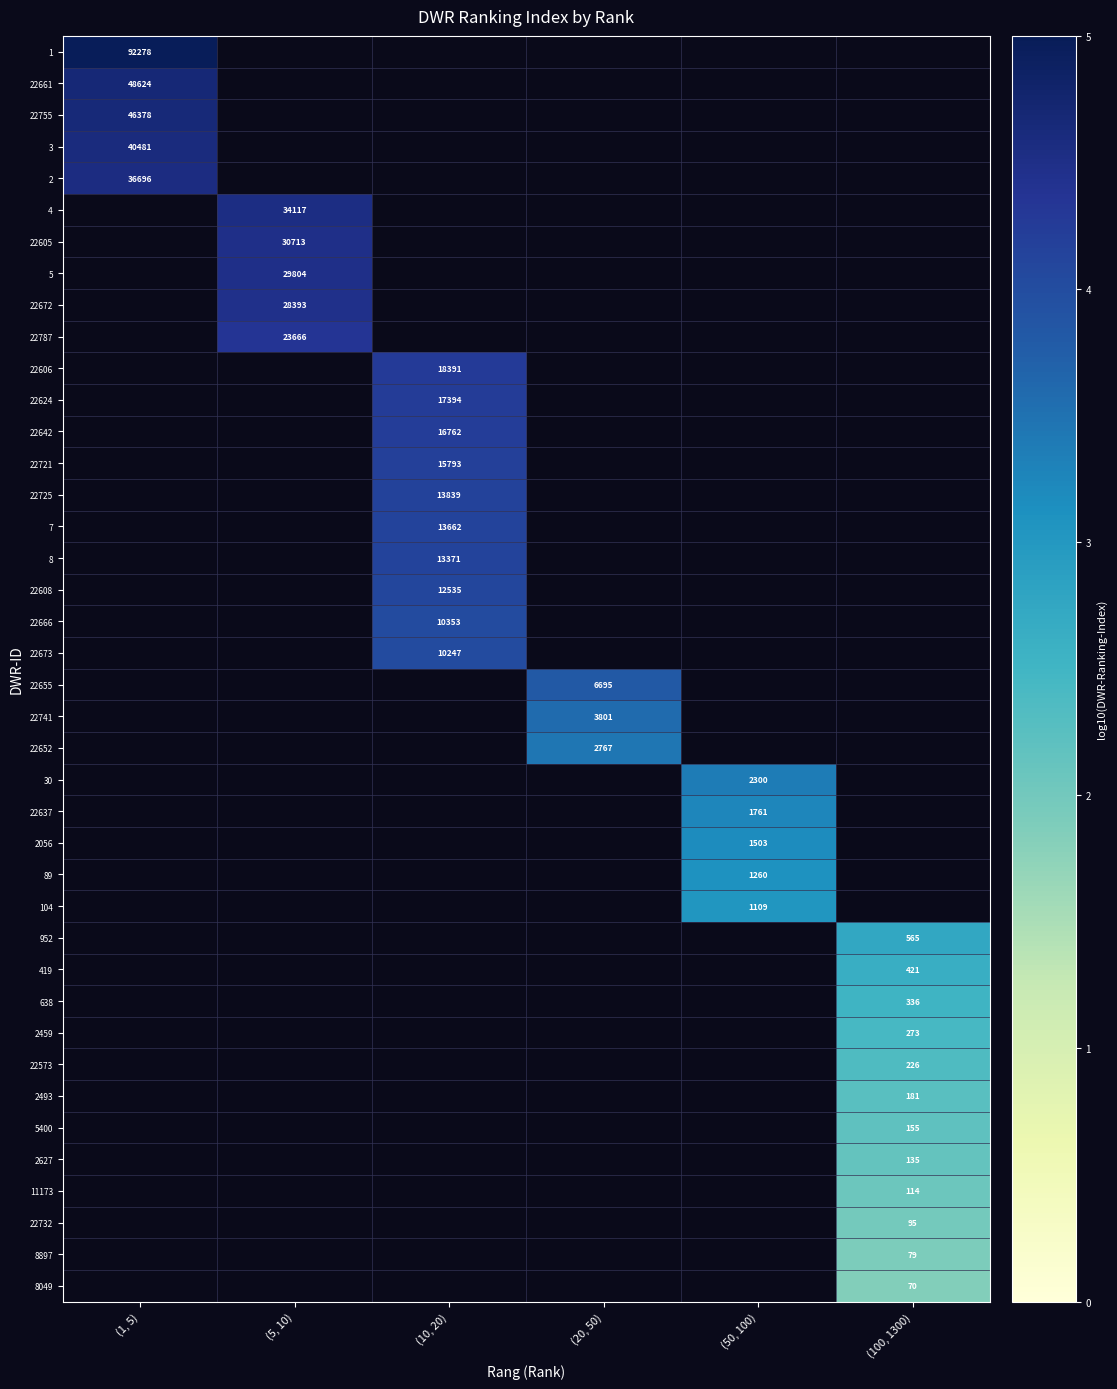

Rank the series by their maximum value, from lowest to highest.

2, 4, 22605, 5, 22672, 22787, 22606, 22624, 22642, 22721, 22725, 7, 8, 22608, 22666, 22673, 22655, 22741, 22652, 30, 22637, 2056, 89, 104, 952, 419, 638, 2459, 22573, 2493, 5400, 2627, 11173, 22732, 8897, 8049, 3, 22755, 22661, 1